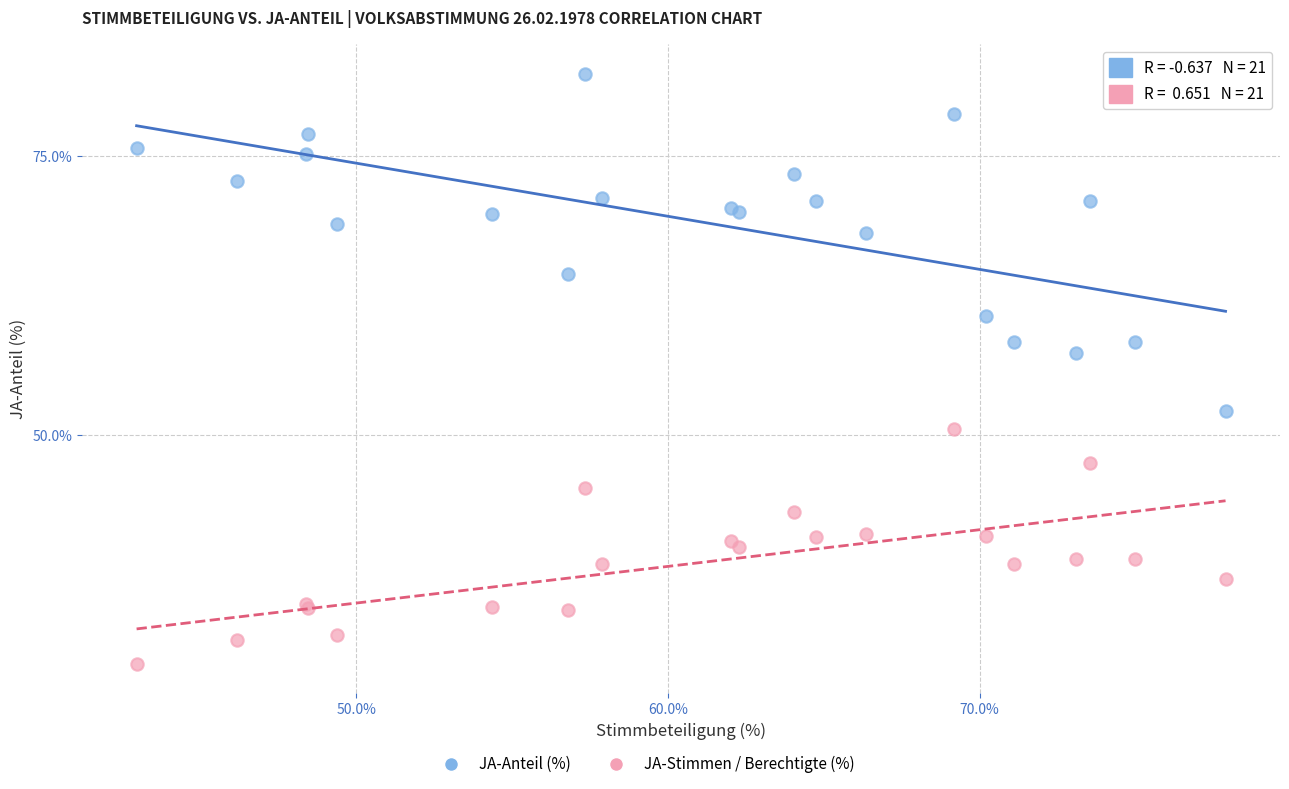

Which series has the widest spread of Y values?

JA-Anteil (%)